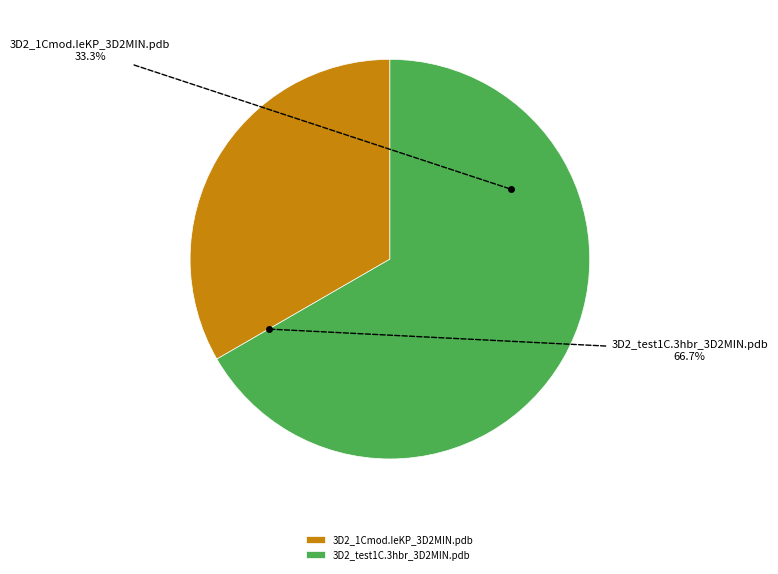

How many slices are in this pie chart?

2